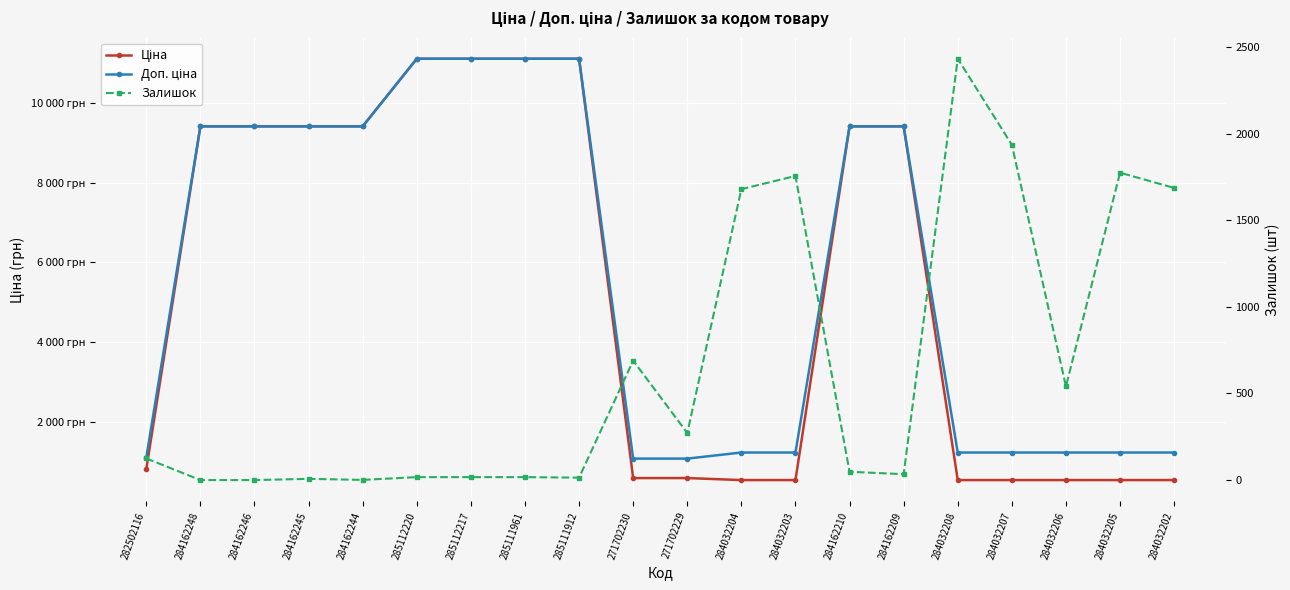

What is the label of the 16th point from the right?

284162244